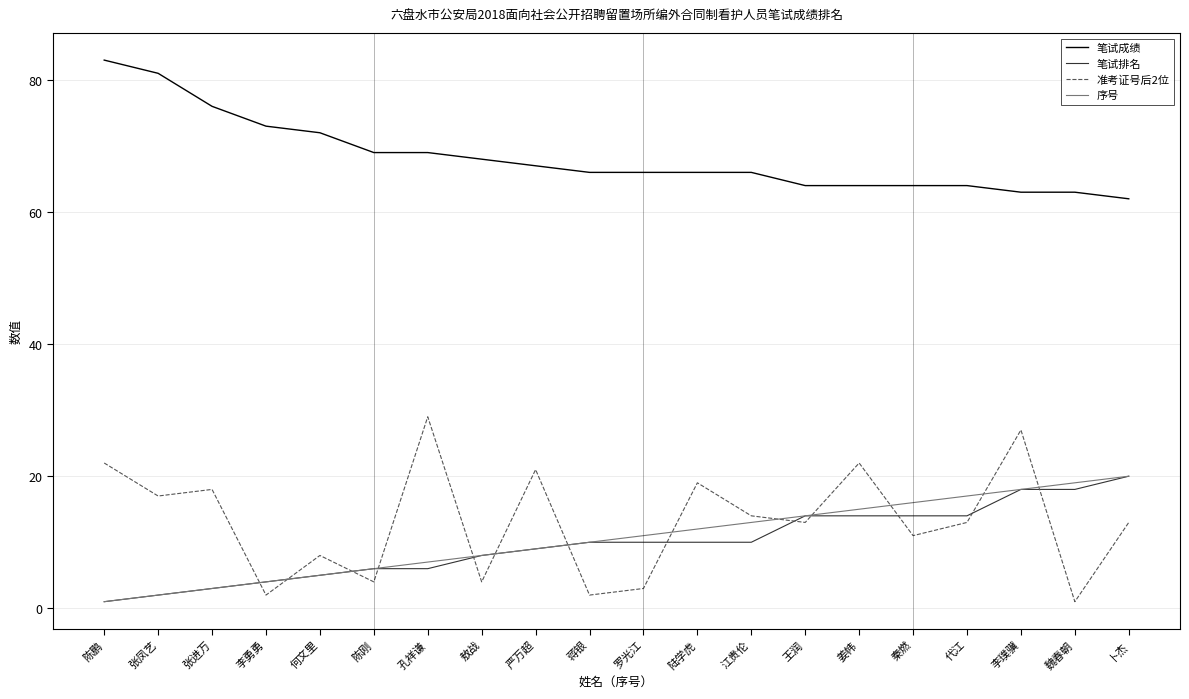

What is the greatest value displayed?

83